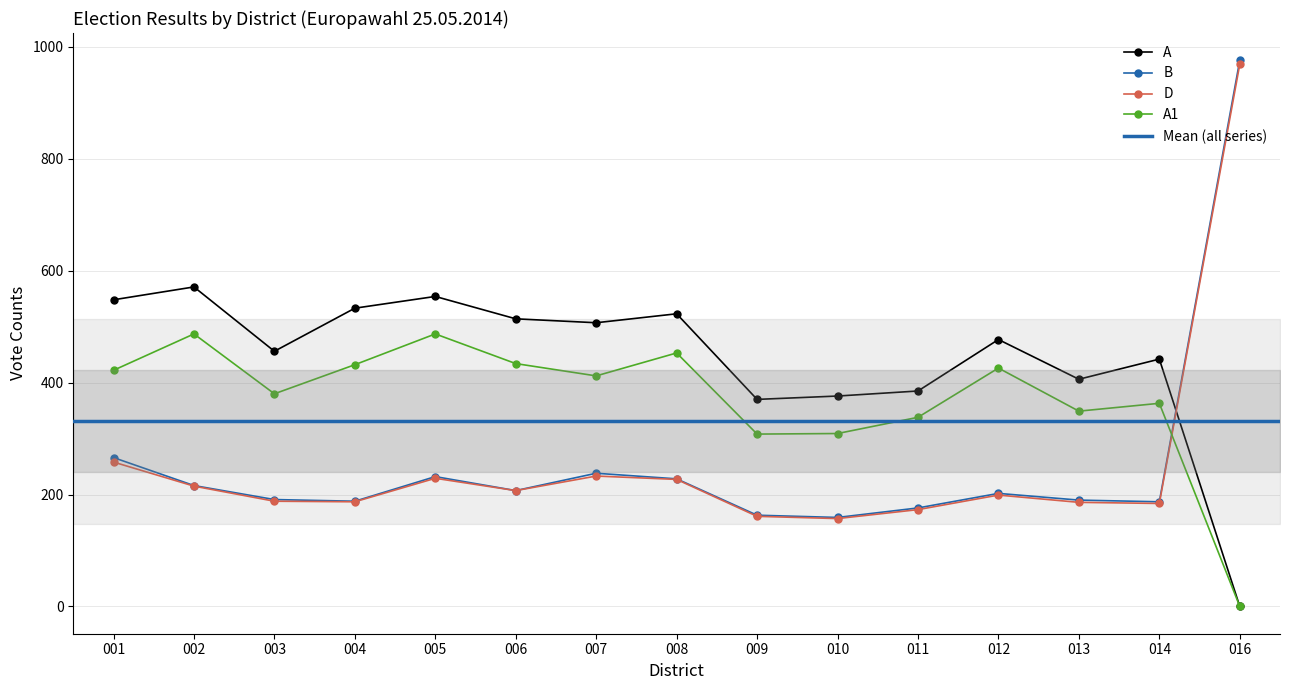

Where is the first local maximum for D?

005